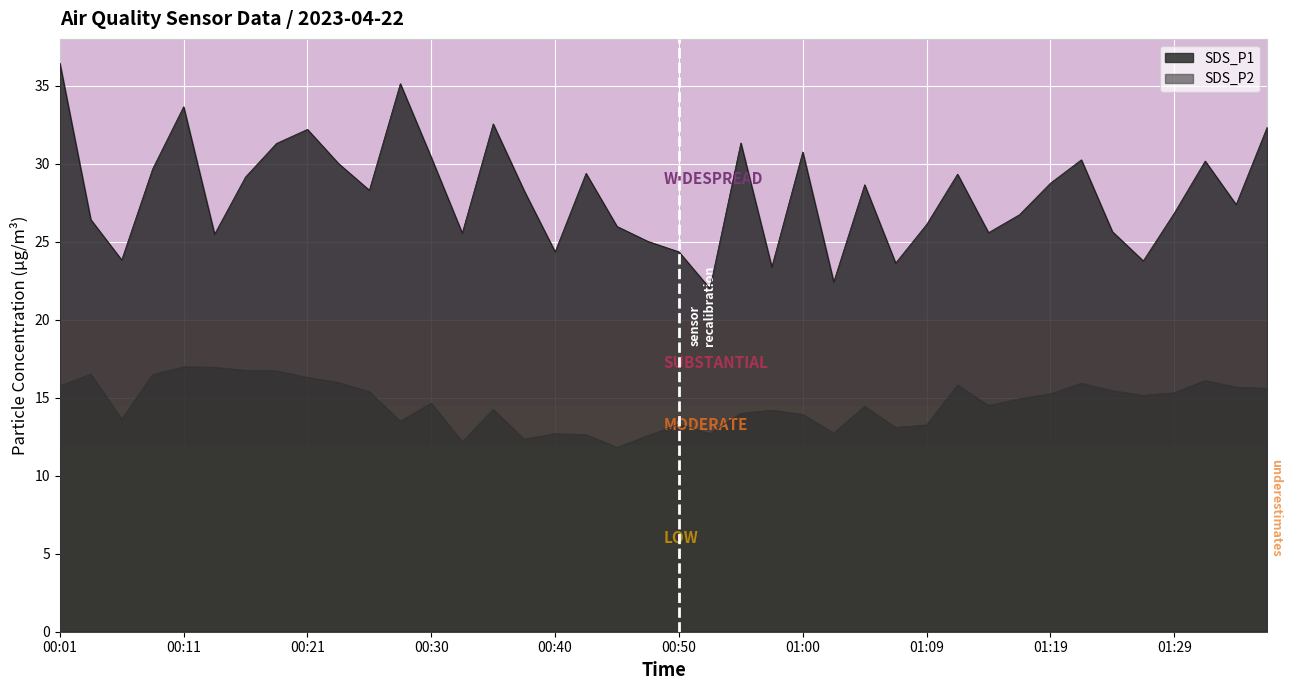

At how many categories does at least one series exceed 17?

40